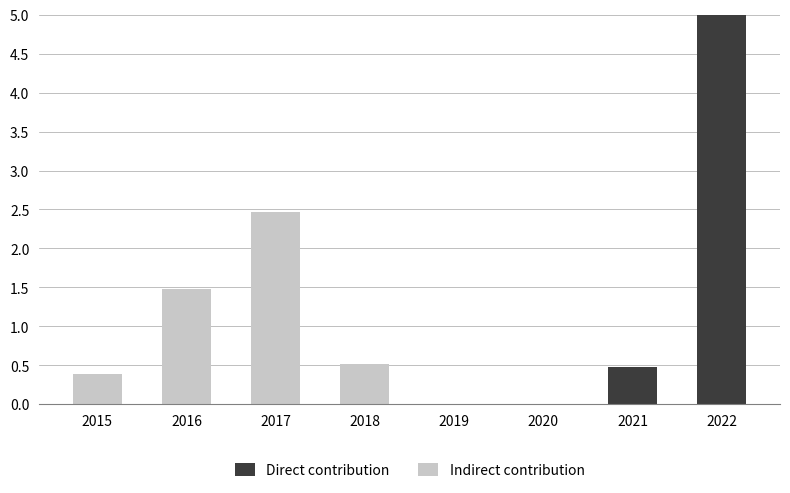

How many data points does each series have?

8